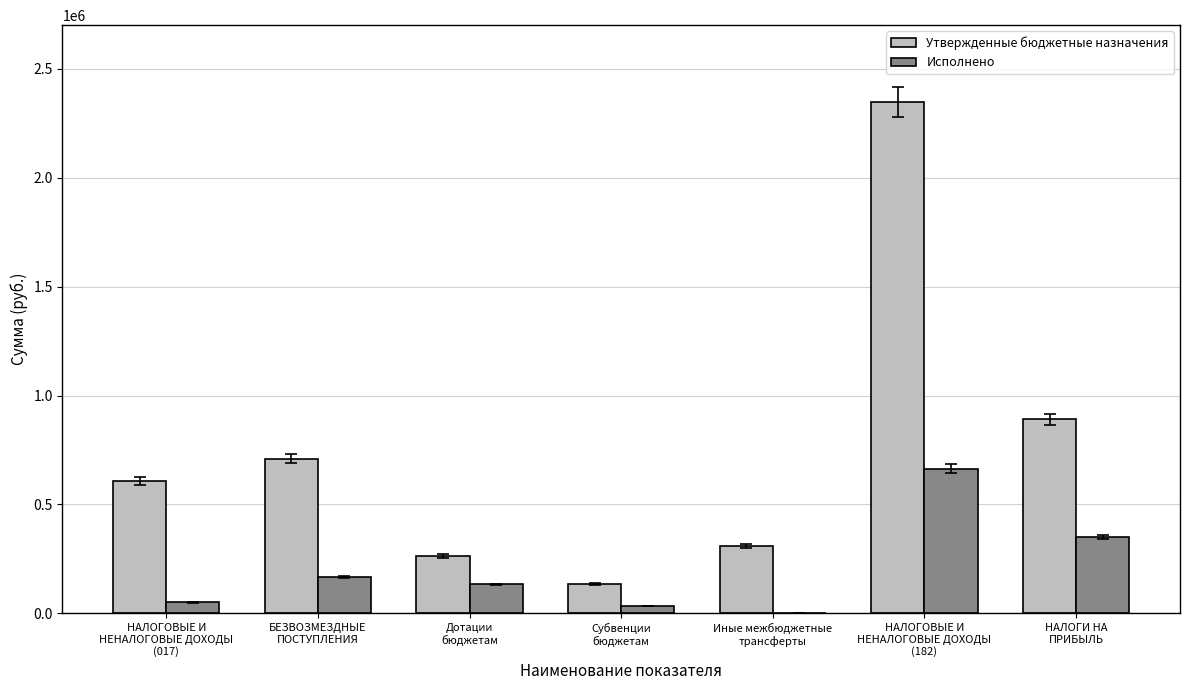

What is the sum of all Утвержденные бюджетные назначения values?

5266245.1